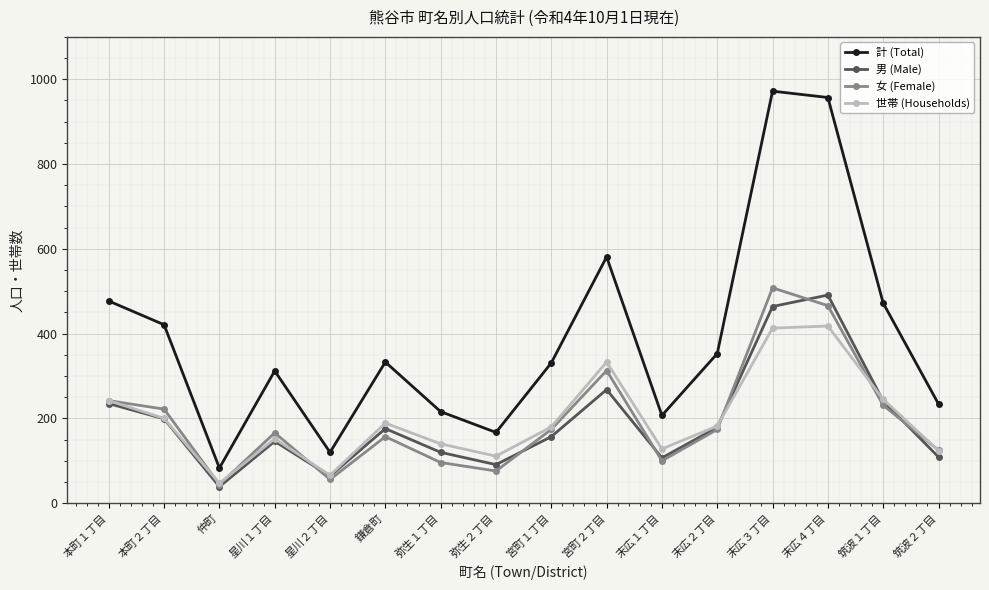

How many data points in 計 (Total) are less than 333?

8